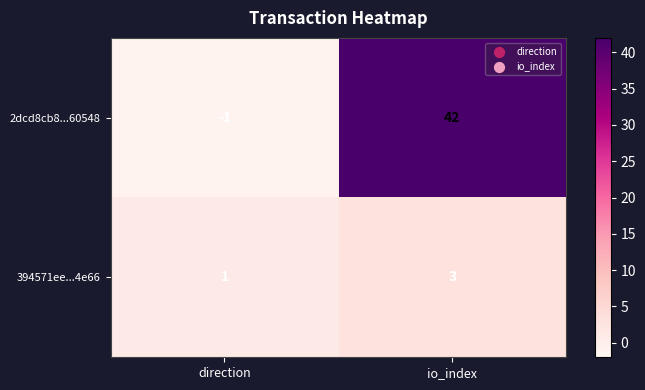

What is the sum of the 2dcd8cb8...60548 values at direction and io_index?

41